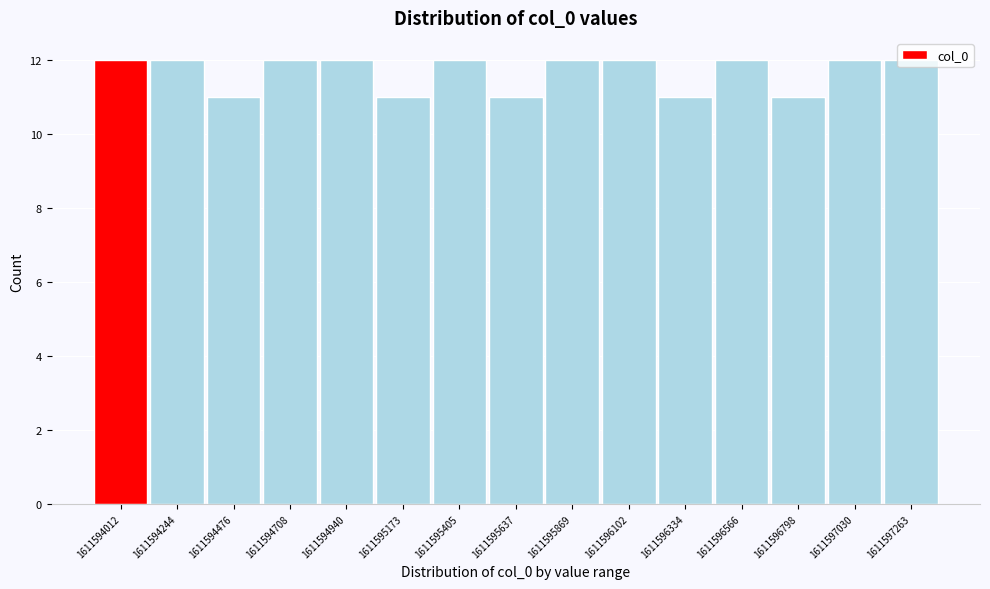

True or false: the data shows 12 at 1611594940.

True